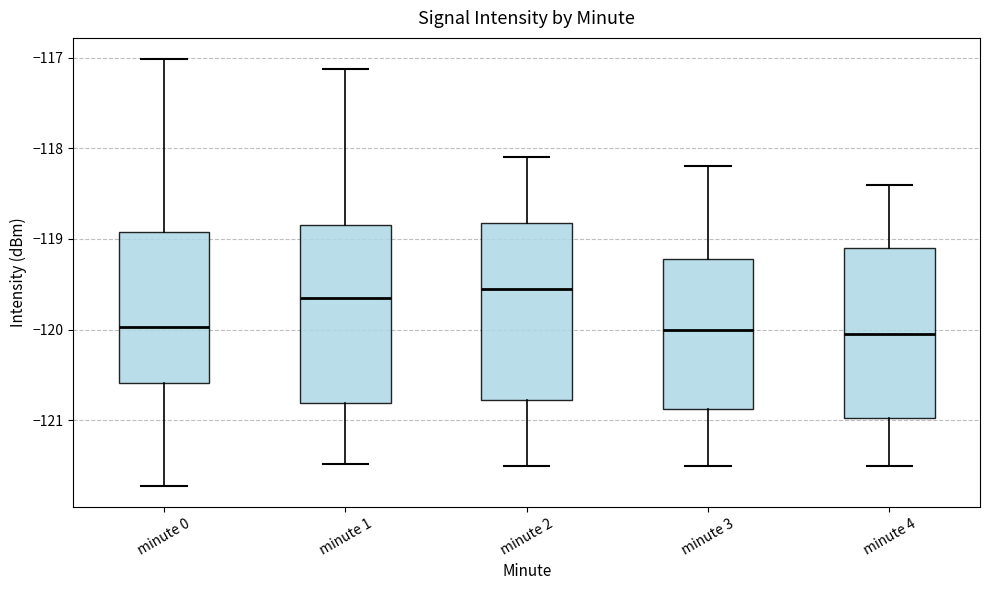

Reading left to right, transcribe this box plot: for each box, give where its median line is, the range the box spans, and where its two whiskers end, as read against the y-axis. The values are not printed on the chart, so give them approximately, as read against the axis.

minute 0: median -120.0, box -120.6 to -118.9, whiskers -121.7 to -117.0
minute 1: median -119.7, box -120.8 to -118.8, whiskers -121.5 to -117.1
minute 2: median -119.5, box -120.8 to -118.8, whiskers -121.5 to -118.1
minute 3: median -120.0, box -120.9 to -119.2, whiskers -121.5 to -118.2
minute 4: median -120.0, box -121.0 to -119.1, whiskers -121.5 to -118.4